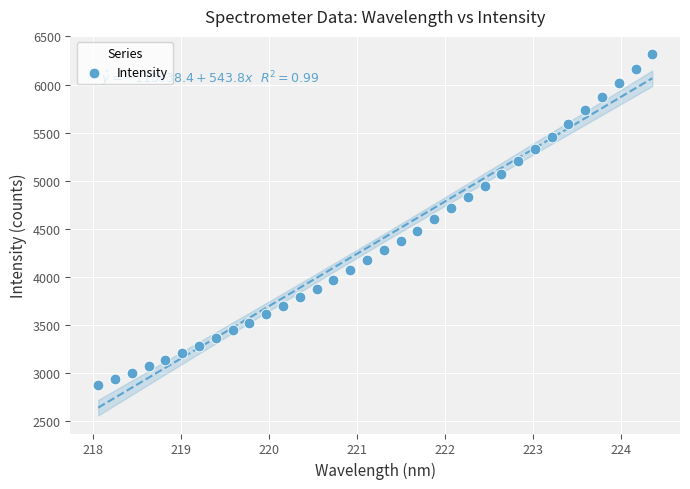

What is the range of X values (max minus min)?

6.3